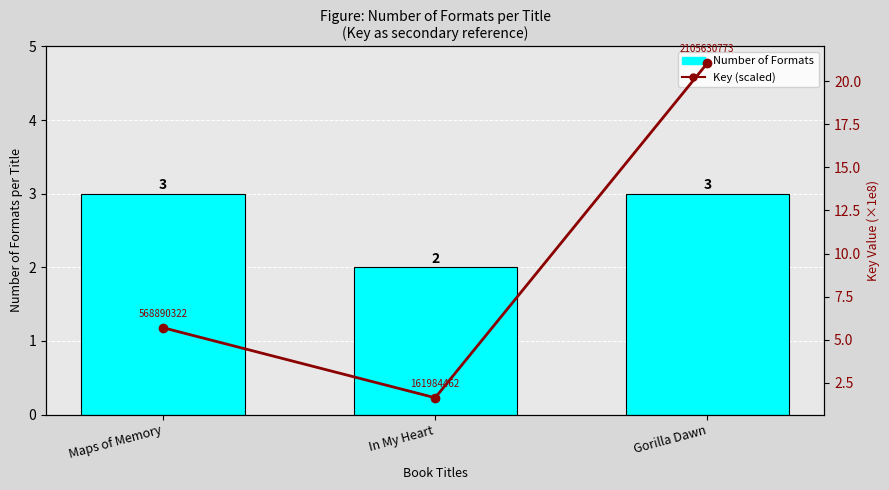

At Gorilla Dawn, list the series in order from smallest to largest.

Number of Formats, Key (scaled ×1e-8)